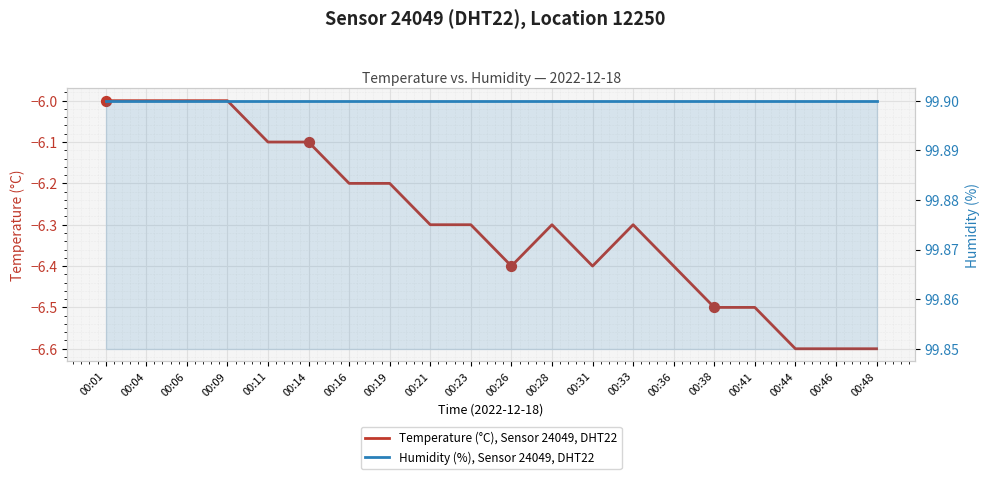

Which series reaches the minimum Y coordinate?

Temperature (°C), Sensor 24049, DHT22